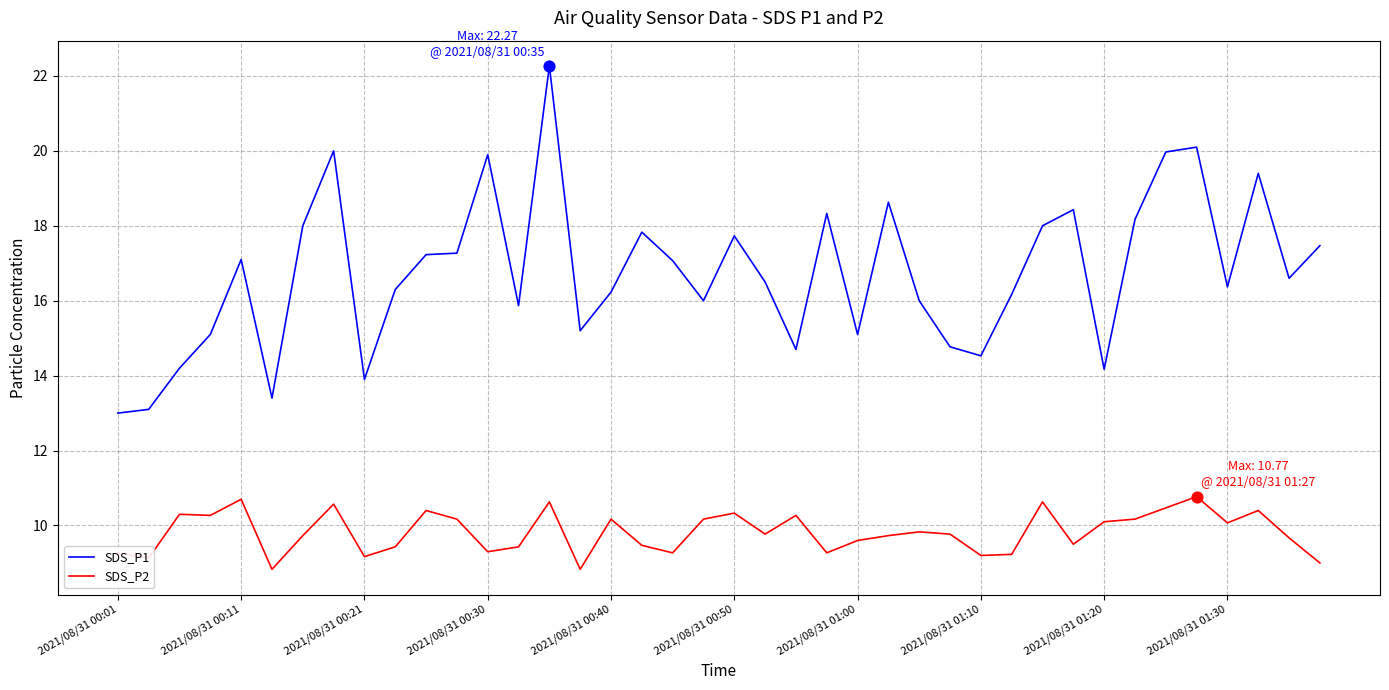

What are all the series names shown in the legend?

SDS_P1, SDS_P2